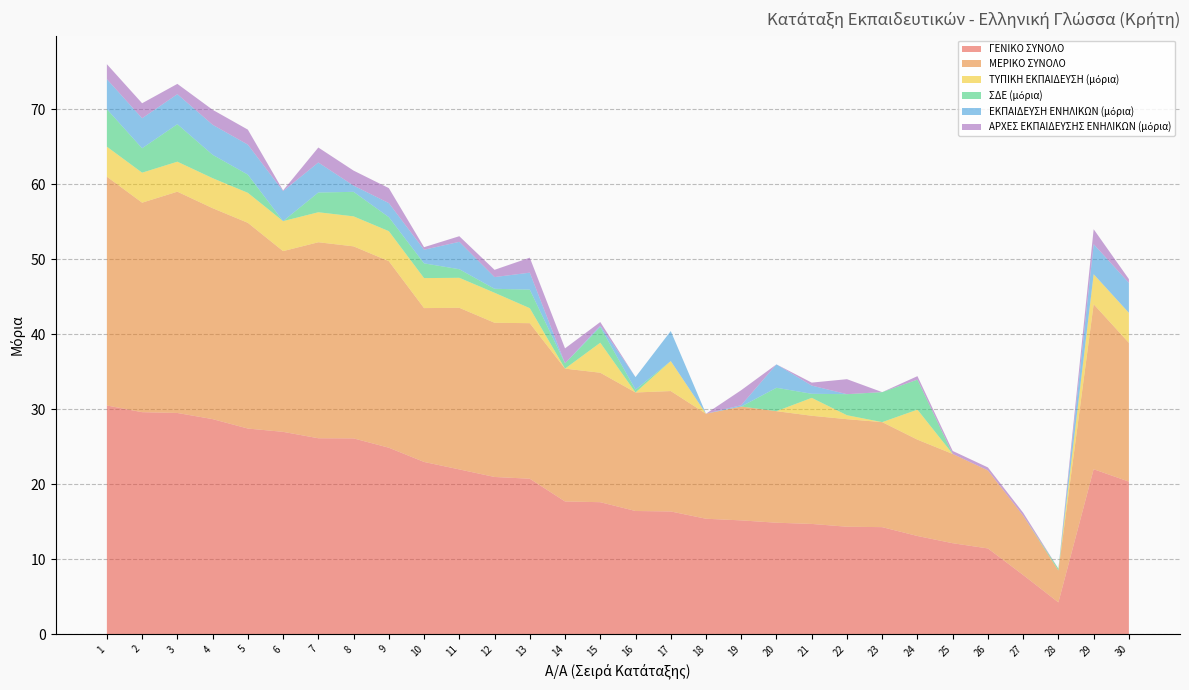

Reading left to right, list all the values displayed in this chart.

ΓΕΝΙΚΟ ΣΥΝΟΛΟ: 1=30.5	2=29.6	3=29.5	4=28.7	5=27.4	6=27.0	7=26.1	8=26.1	9=24.9	10=23.0	11=22.0	12=21.0	13=20.7	14=17.7	15=17.6	16=16.4	17=16.4	18=15.4	19=15.2	20=14.9	21=14.7	22=14.3	23=14.3	24=13.1	25=12.1	26=11.4	27=7.9	28=4.2	29=22.0	30=20.4
ΜΕΡΙΚΟ ΣΥΝΟΛΟ: 1=30.5	2=27.9	3=29.5	4=28.1	5=27.4	6=24.1	7=26.1	8=25.6	9=24.9	10=20.5	11=21.5	12=20.6	13=20.7	14=17.7	15=17.3	16=15.8	17=16.1	18=14.0	19=15.2	20=14.9	21=14.4	22=14.3	23=14.0	24=12.8	25=11.9	26=10.4	27=7.9	28=4.2	29=22.0	30=18.5
ΤΥΠΙΚΗ ΕΚΠΑΙΔΕΥΣΗ (μόρια): 1=4.0	2=4.0	3=4.0	4=4.0	5=4.0	6=4.0	7=4.0	8=4.0	9=4.0	10=4.0	11=4.0	12=4.0	13=2.0	14=0.0	15=4.0	16=0.0	17=4.0	18=0.0	19=0.0	20=0.0	21=2.4	22=0.5	23=0.0	24=4.0	25=0.0	26=0.0	27=0.0	28=0.0	29=4.0	30=4.0
ΣΔΕ (μόρια): 1=5.0	2=3.3	3=5.0	4=3.1	5=2.4	6=0.0	7=2.6	8=3.3	9=1.9	10=2.0	11=1.1	12=0.5	13=2.5	14=0.7	15=2.1	16=0.4	17=0.0	18=0.0	19=0.0	20=3.1	21=0.5	22=2.8	23=4.0	24=4.0	25=0.0	26=0.0	27=0.0	28=0.2	29=0.0	30=0.0
ΕΚΠΑΙΔΕΥΣΗ ΕΝΗΛΙΚΩΝ (μόρια): 1=4.0	2=4.0	3=4.0	4=4.0	5=4.0	6=4.0	7=4.0	8=0.8	9=1.9	10=1.8	11=3.6	12=1.6	13=2.3	14=0.0	15=0.2	16=1.7	17=4.0	18=0.0	19=0.2	20=3.1	21=1.1	22=0.0	23=0.0	24=0.0	25=0.0	26=0.0	27=0.0	28=0.0	29=4.0	30=4.0
ΑΡΧΕΣ ΕΚΠΑΙΔΕΥΣΗΣ ΕΝΗΛΙΚΩΝ (μόρια): 1=2.0	2=2.0	3=1.4	4=2.0	5=2.0	6=0.1	7=2.0	8=2.0	9=2.0	10=0.3	11=0.8	12=1.0	13=2.0	14=2.0	15=0.5	16=0.0	17=0.0	18=0.0	19=2.0	20=0.0	21=0.4	22=2.0	23=0.0	24=0.5	25=0.4	26=0.4	27=0.4	28=0.0	29=2.0	30=0.5